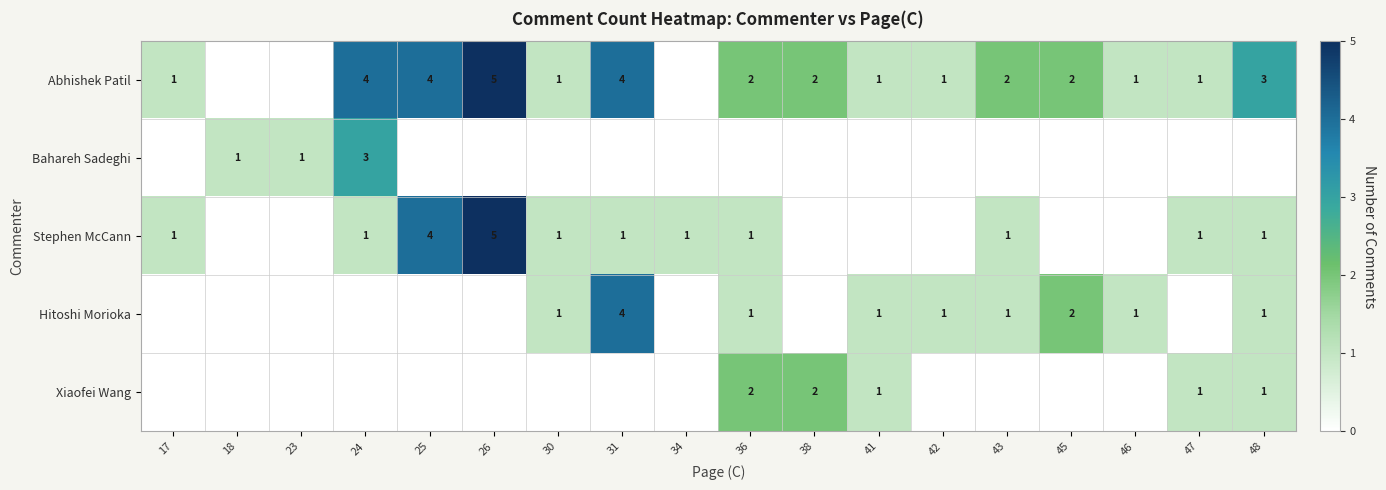

The value of Bahareh Sadeghi at 18 is 0. True or false?

False